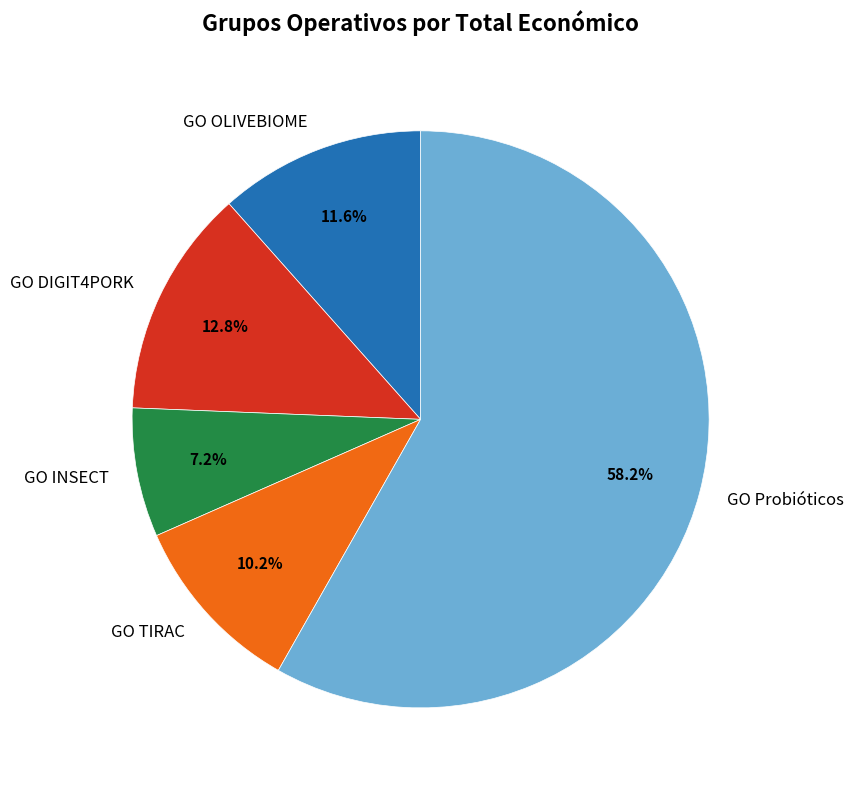

Does GO Probióticos account for over 50% of the chart?

Yes